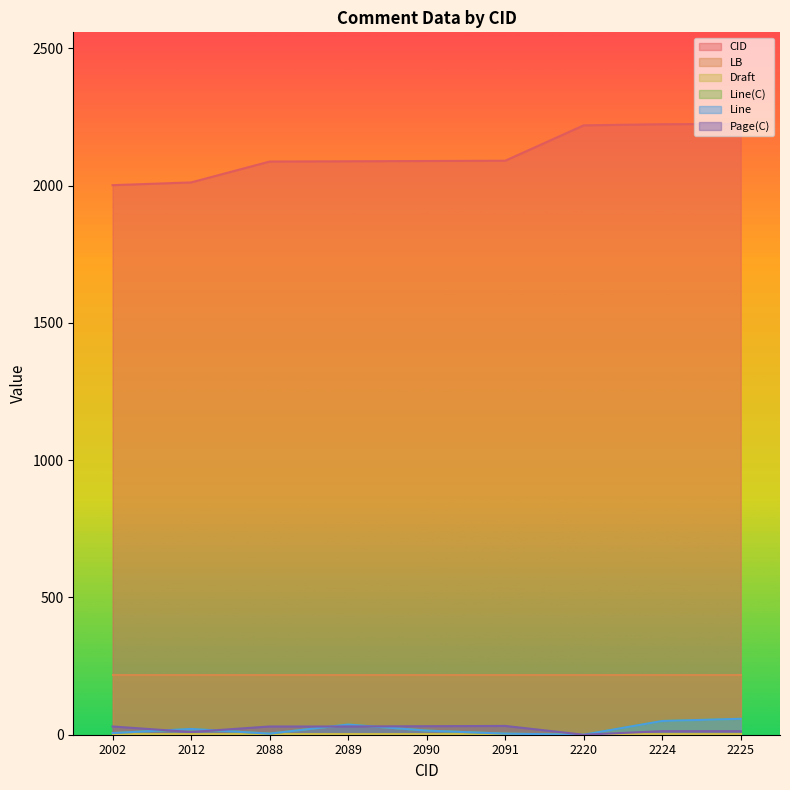

At how many categories does at least one series exceed 1737?

9